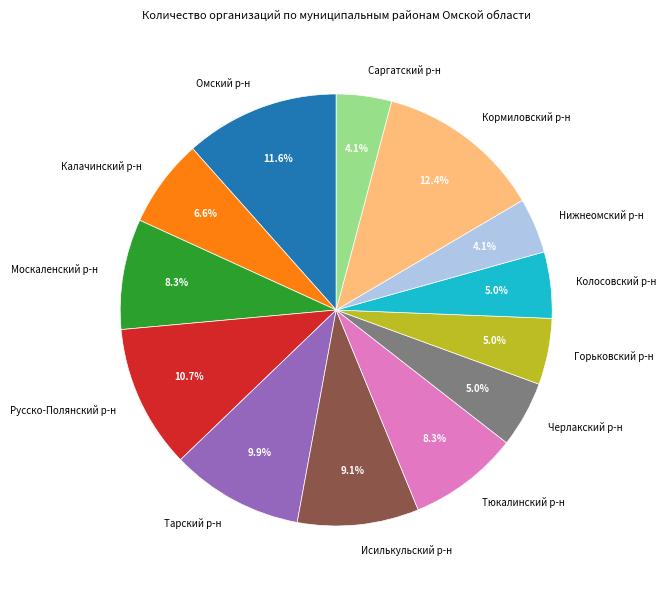

Is there any slice that represents more than half of the pie?

No